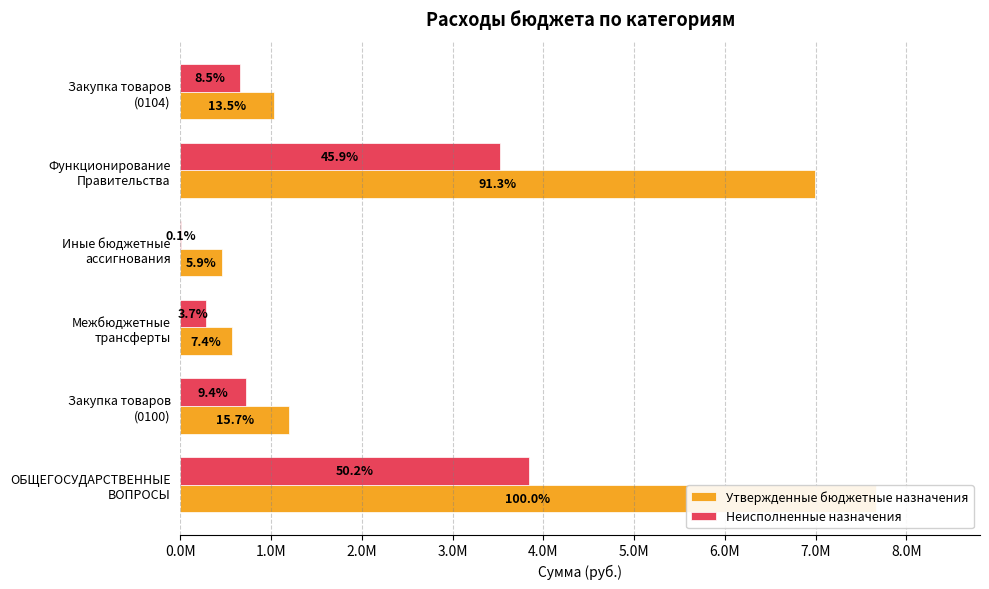

How many data points in Неисполненные назначения are less than 718345?

3